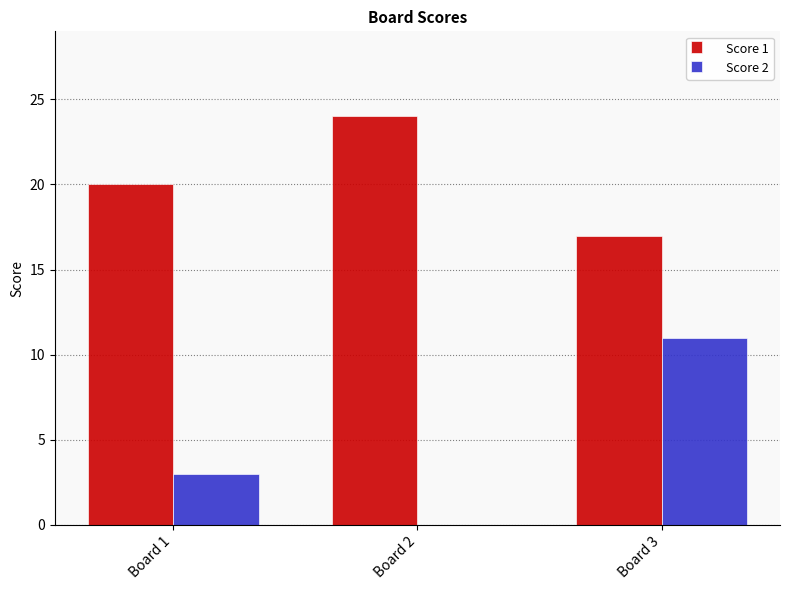

Is it true that Score 1 equals 6 at Board 2?

False